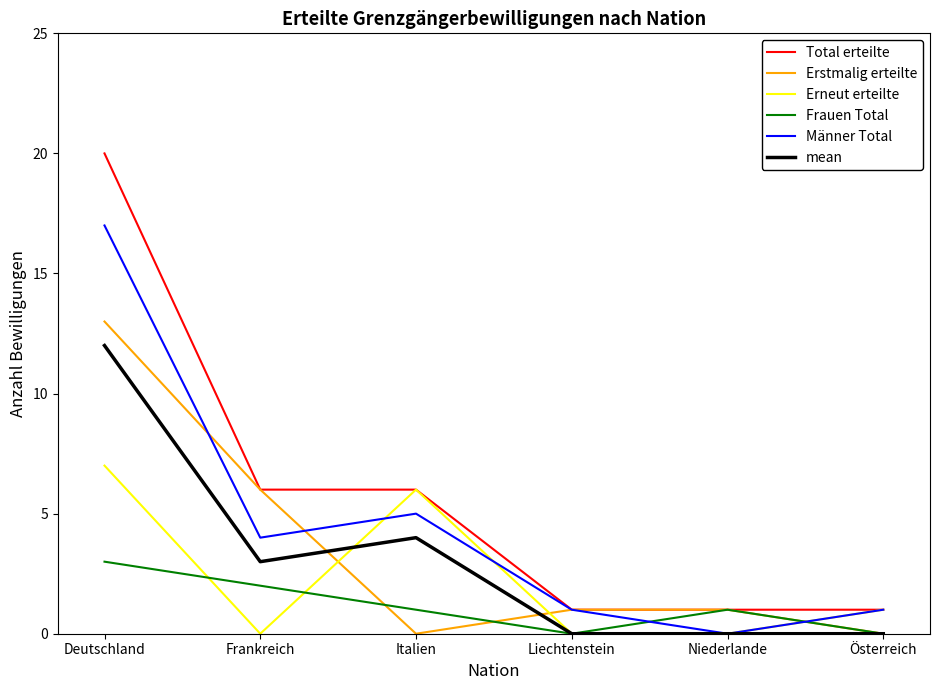

True or false: mean and Total erteilte intersect in this chart.

False